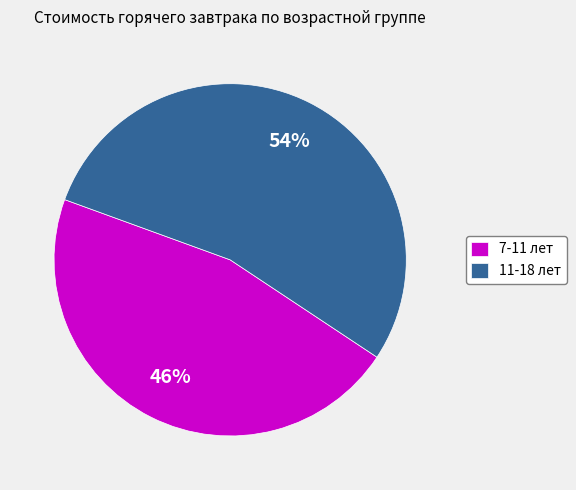

Which slice is the smallest?

7-11 лет